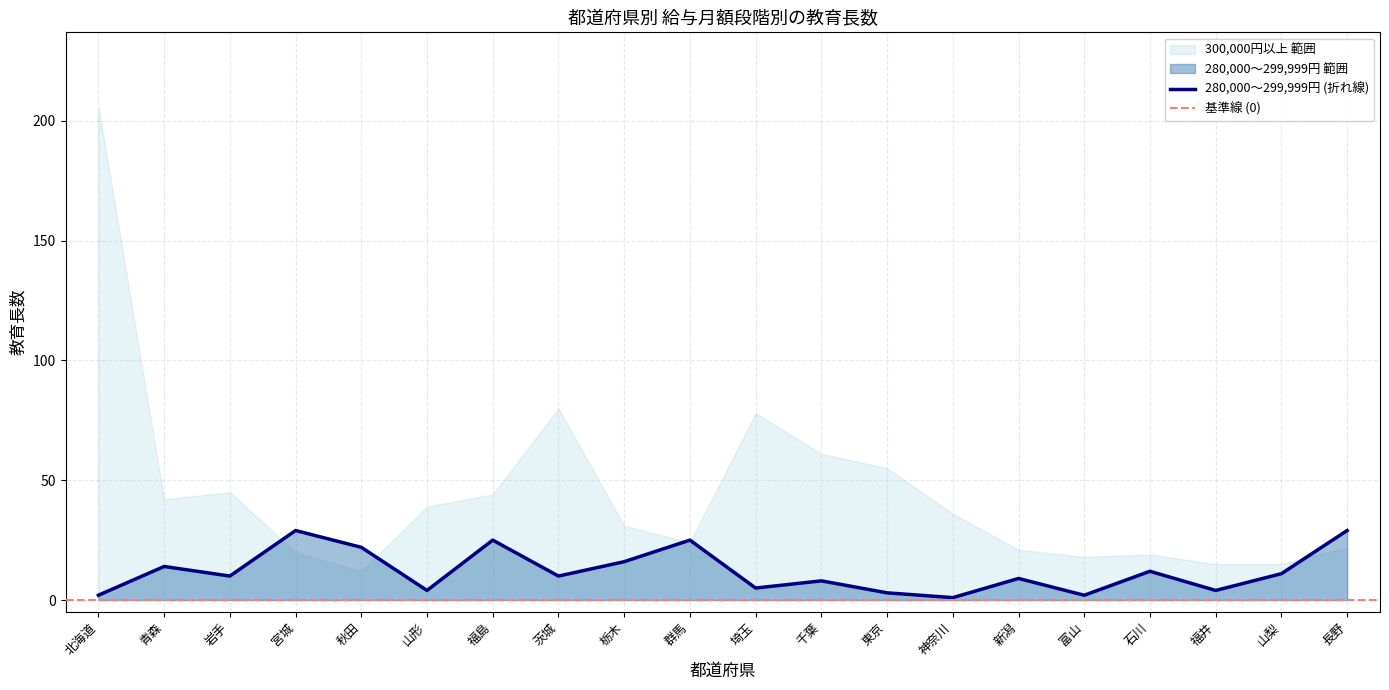

True or false: 280,000～299,999円 (折れ線) has a value of 9 at 新潟.

True